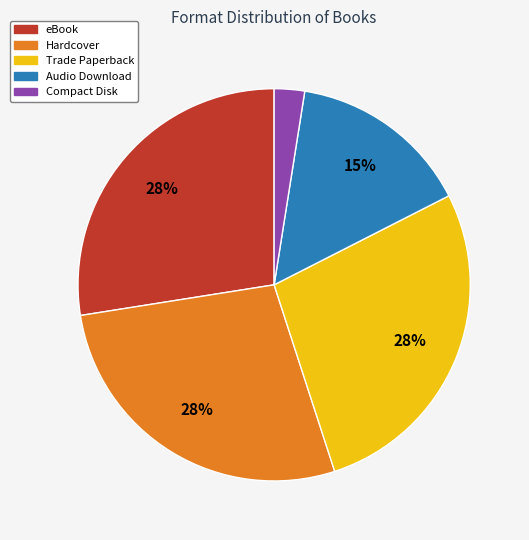

Do eBook and Audio Download together represent more than half of the pie?

No